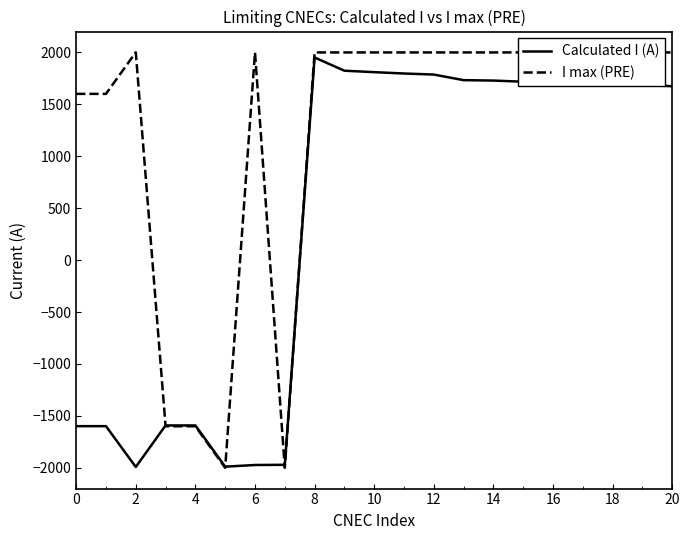

What is the smallest value displayed?

-2000